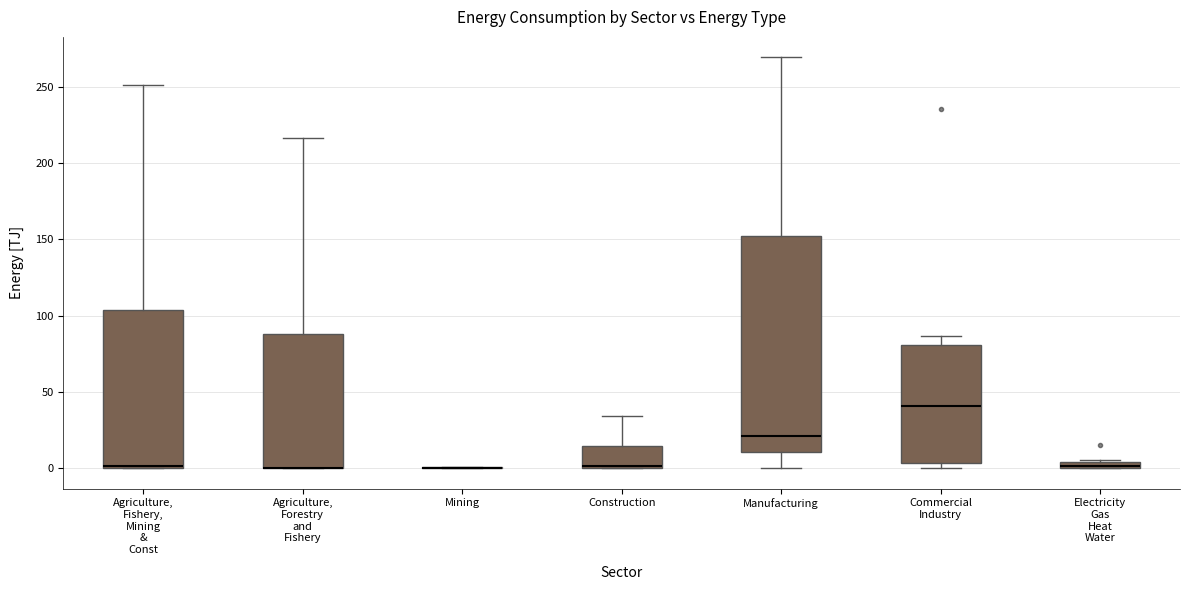

Where is the upper edge of the box for Agriculture, Fishery, Mining & Const on the y-axis? The values are not printed on the chart, so give them approximately, as read against the axis.

105